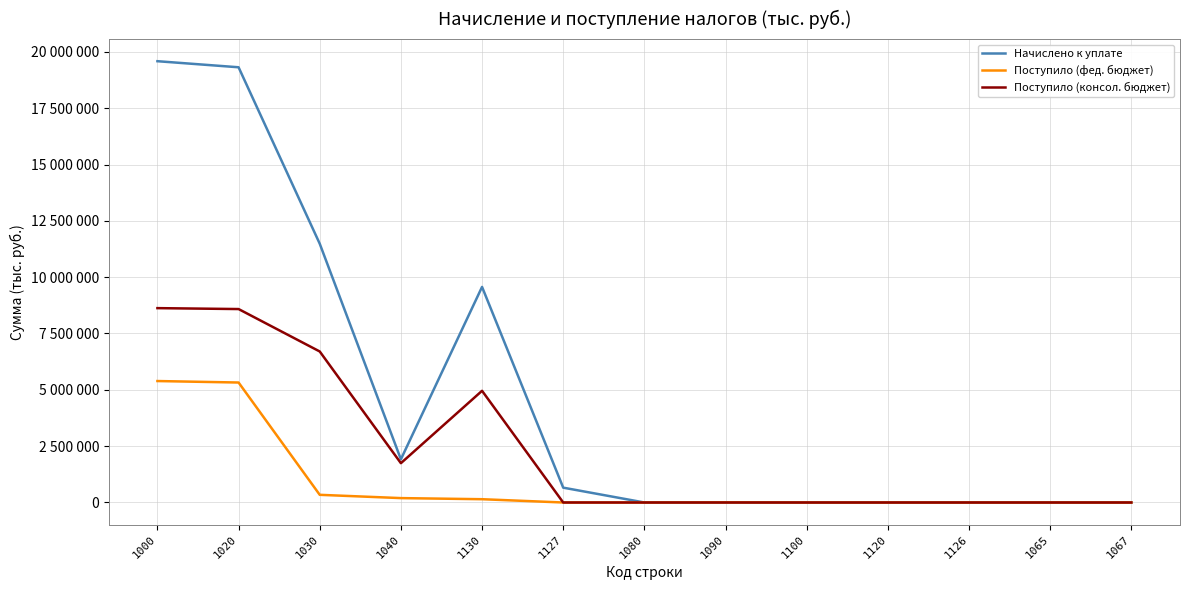

What are all the series names shown in the legend?

Начислено к уплате, Поступило (фед. бюджет), Поступило (консол. бюджет)